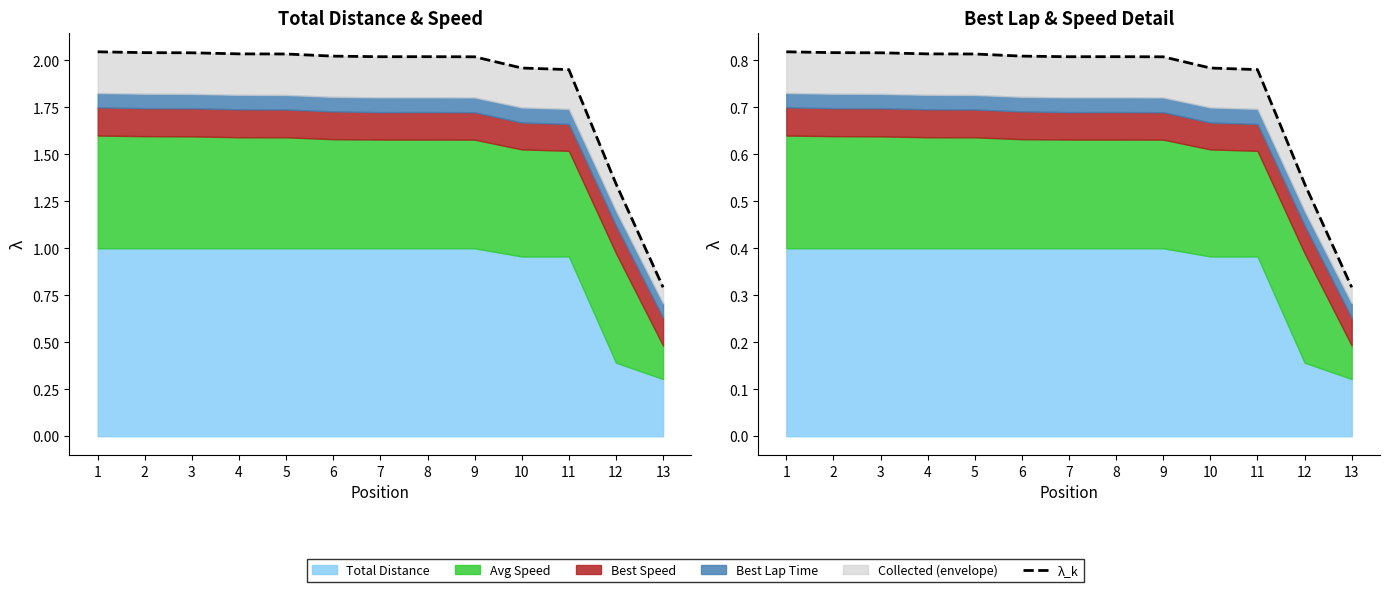

Read the value at 13.

0.3